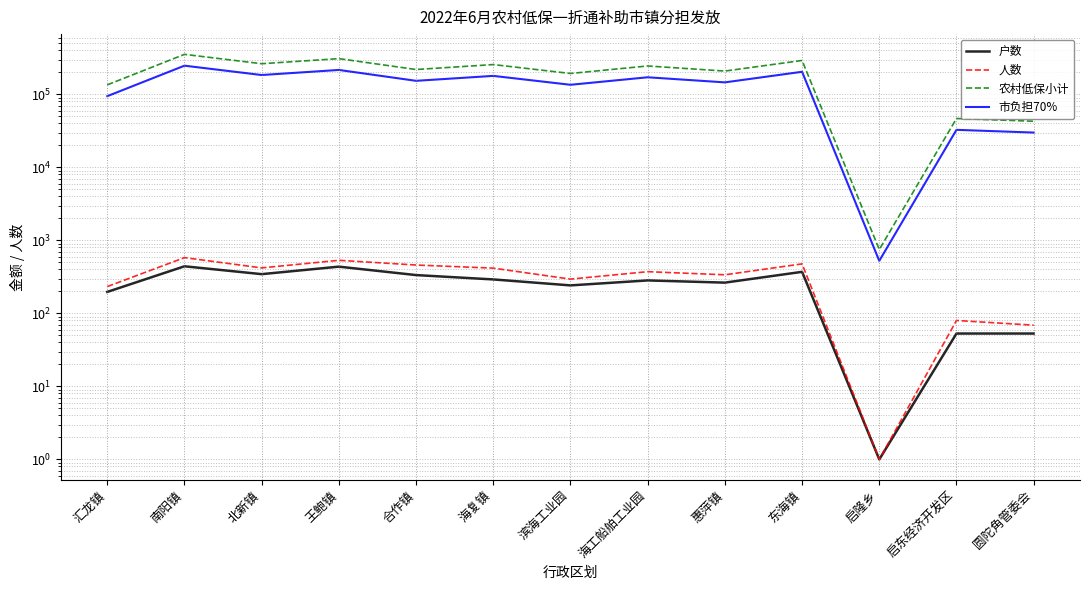

What is the sum of all 市负担70% values?

1796344.9